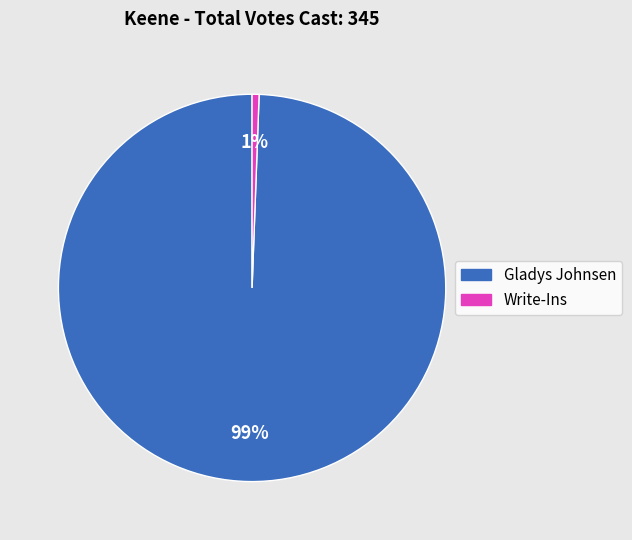

The Write-Ins slice represents 10% of the pie. True or false?

False